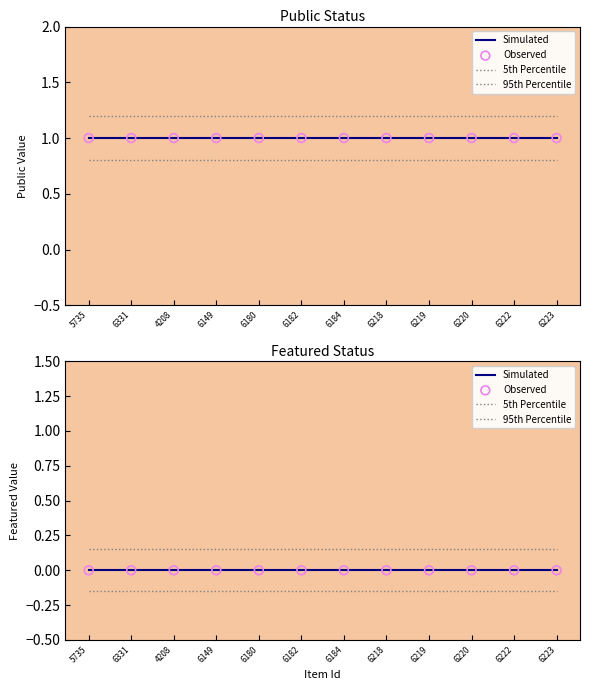

At which category is the sum across all series the highest?

5735